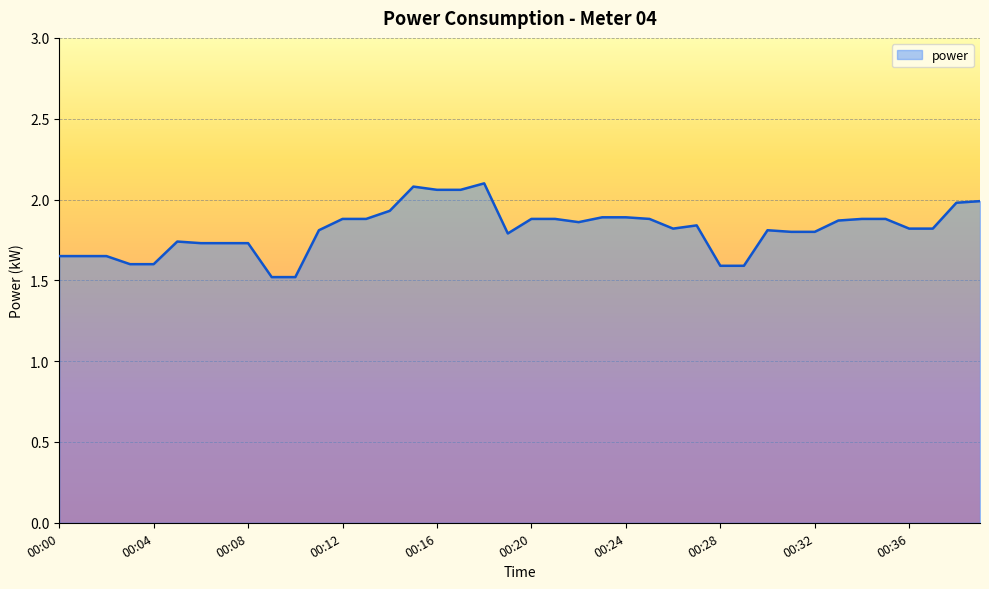

What is the difference between the maximum and minimum values?

0.6